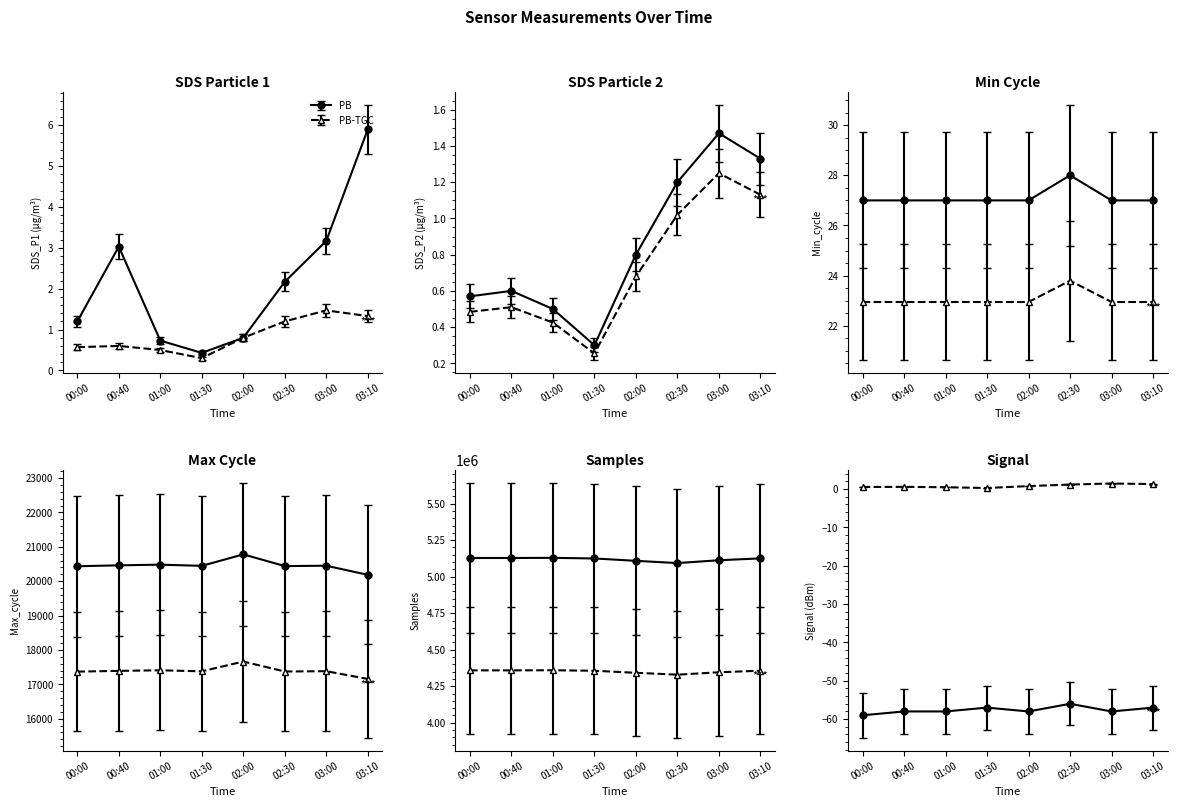

How many data points in Samples are less than 3920960?

4